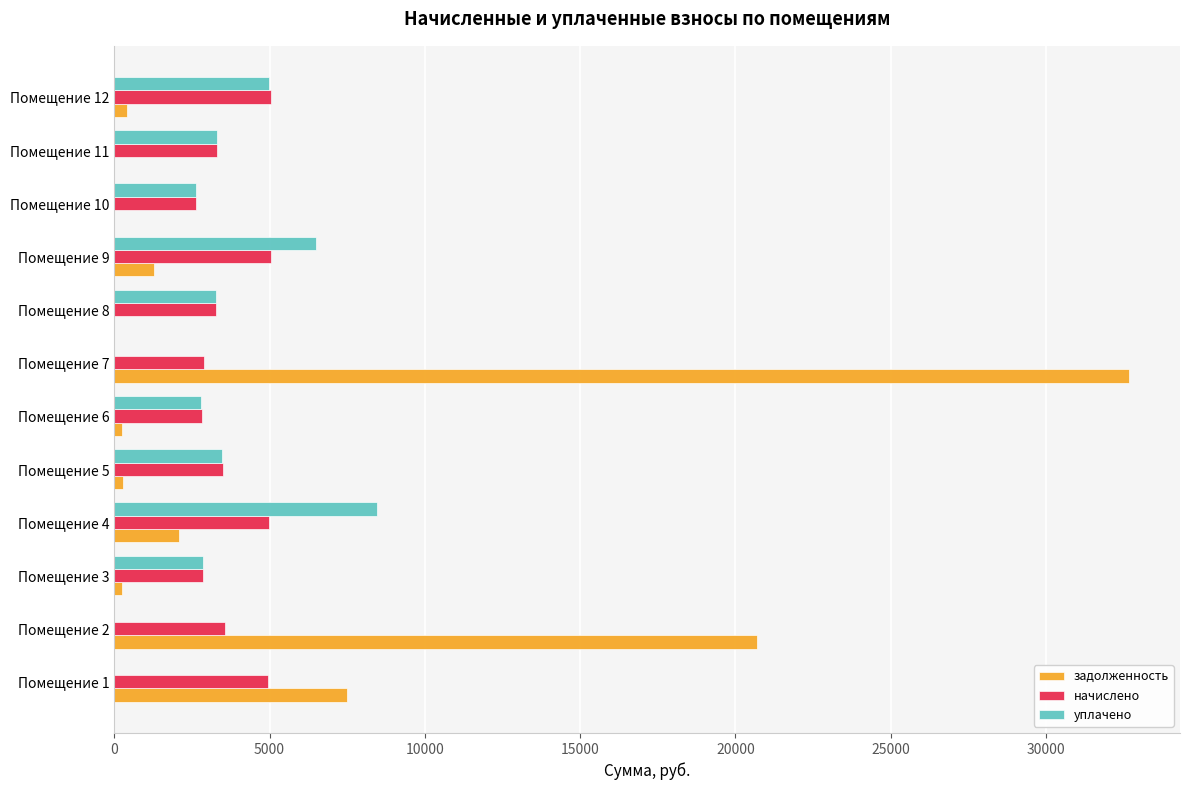

At which label is задолженность closest to 16340?

Помещение 2